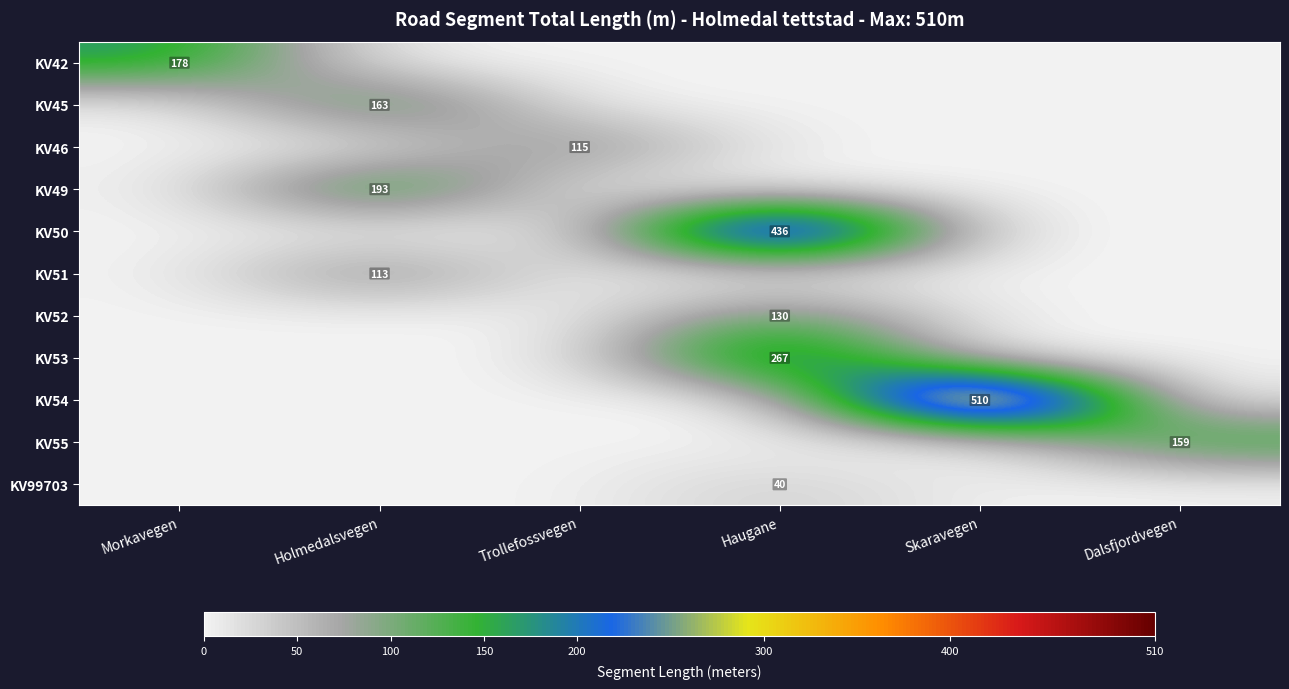

What is the sum of all KV51 values?

113.2